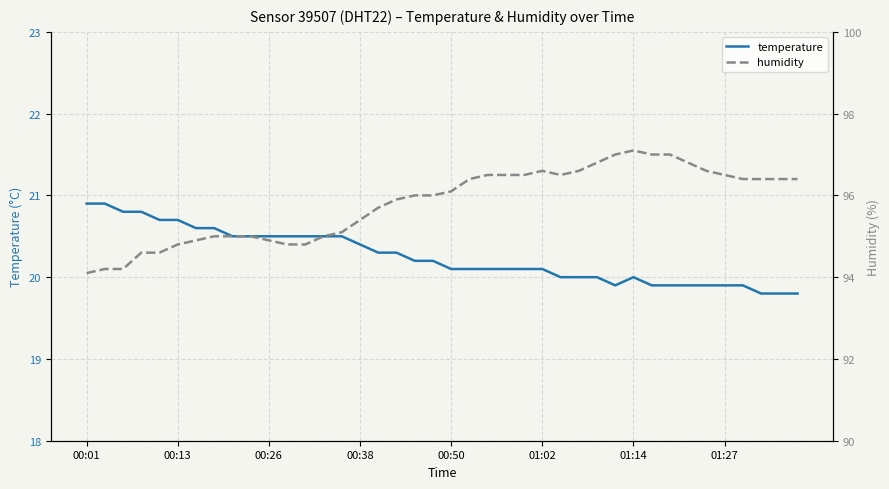

What is the highest value of the temperature series?

20.9